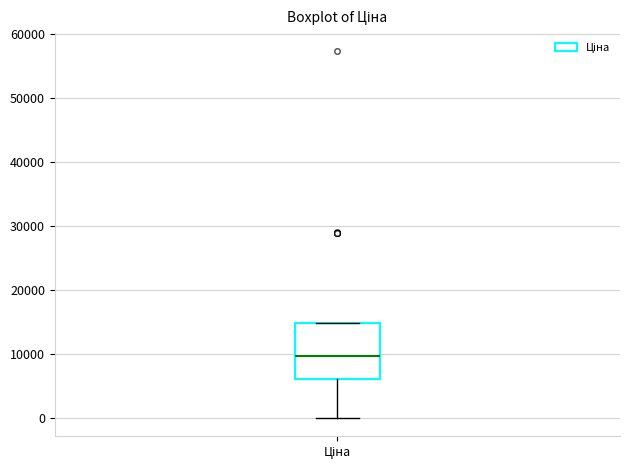

Where does the lower whisker of the box for Ціна end on the y-axis? The values are not printed on the chart, so give them approximately, as read against the axis.

0